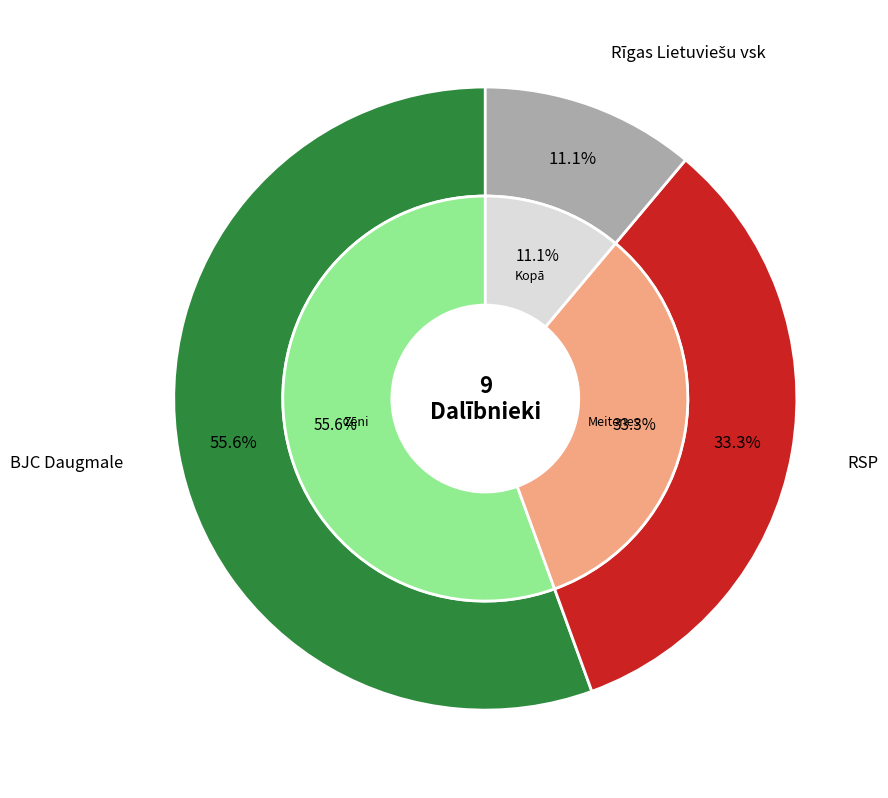

Rank the categories by value from highest to lowest.

BJC Daugmale, RSP, Rīgas Lietuviešu vsk